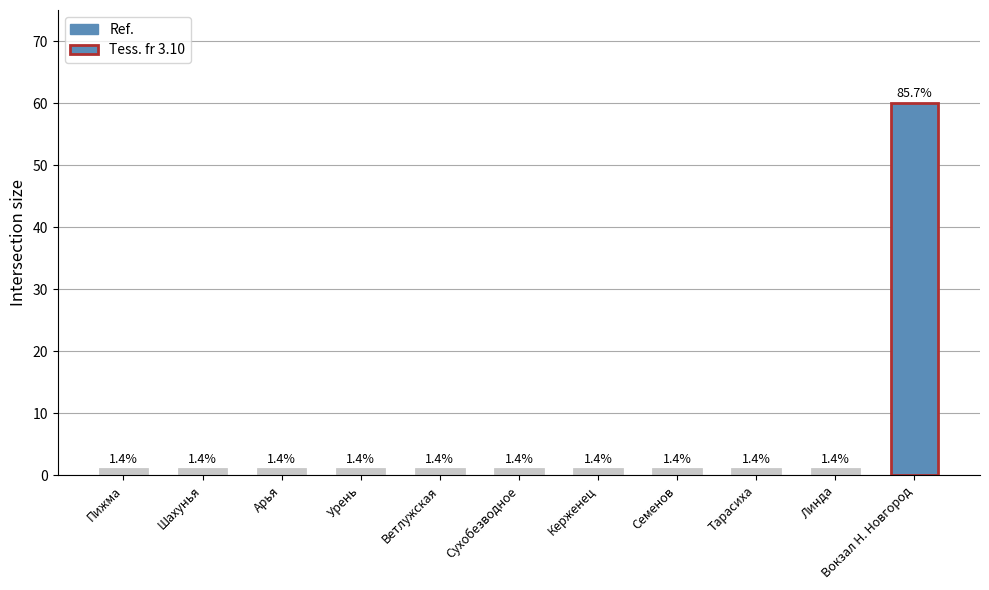

What is the label of the 6th bar from the left?

Сухобезводное